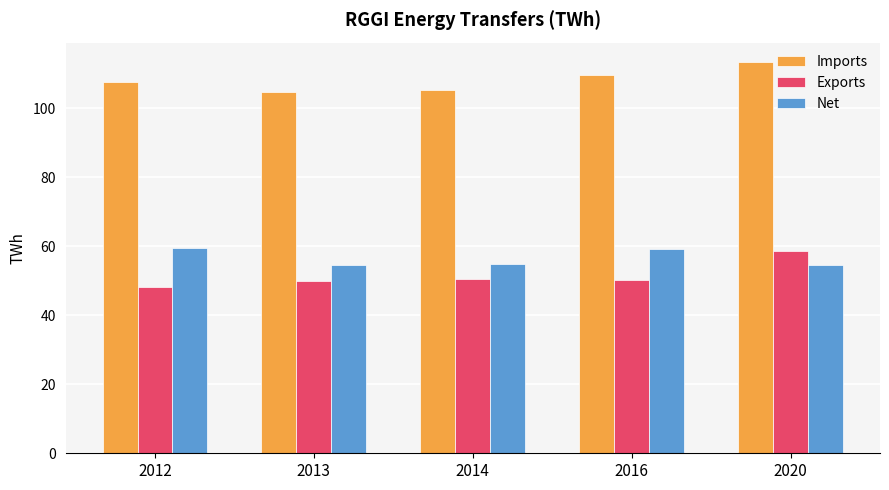

What is the difference between the highest and lowest values at 2020?

58.7